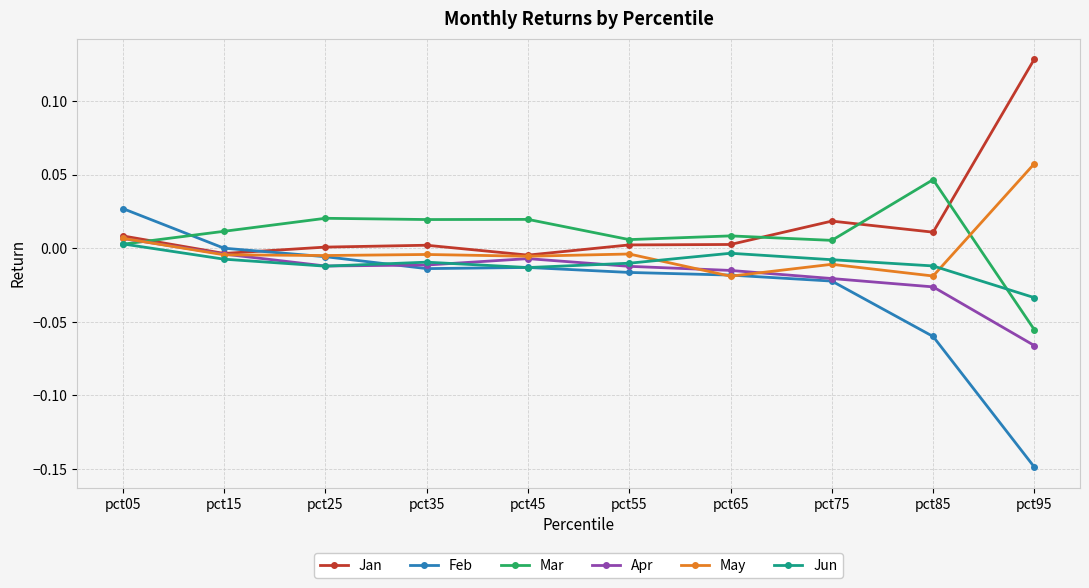

Rank the series by their maximum value, from highest to lowest.

Jan, May, Mar, Feb, Apr, Jun